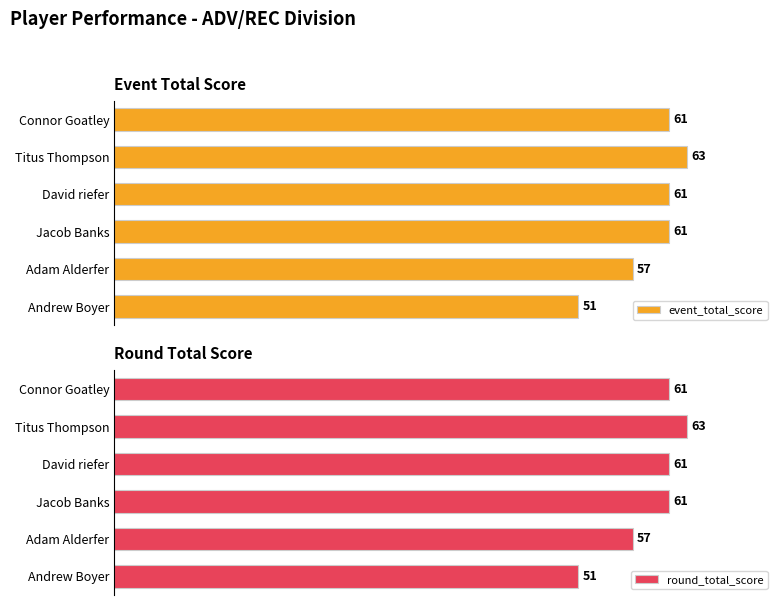

What is the highest value of the round_total_score series?

63